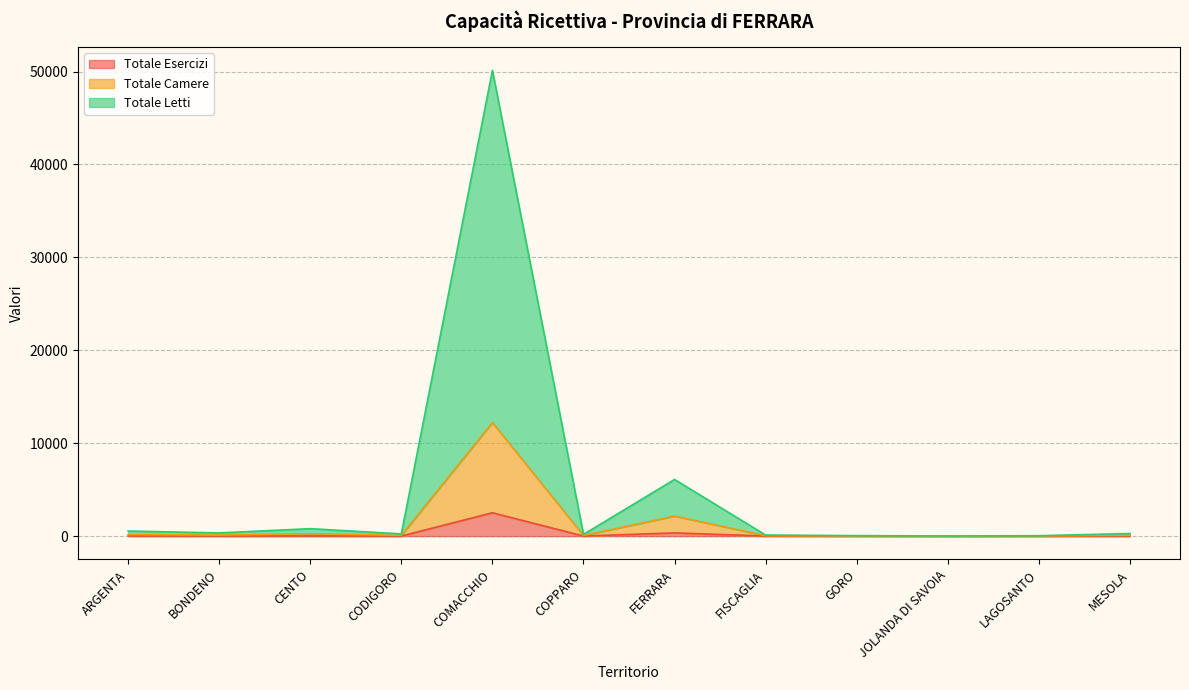

The value of Totale Esercizi at CENTO is 18. True or false?

True